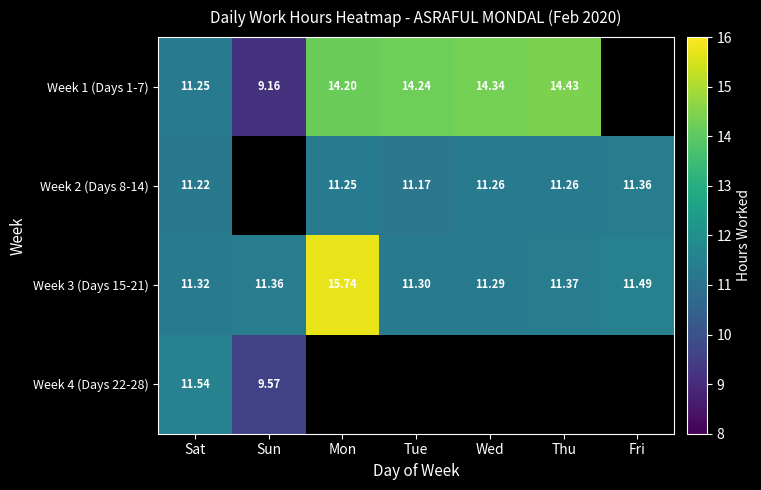

The Week 2 (Days 8-14) series shows 19.7 at Thu. True or false?

False